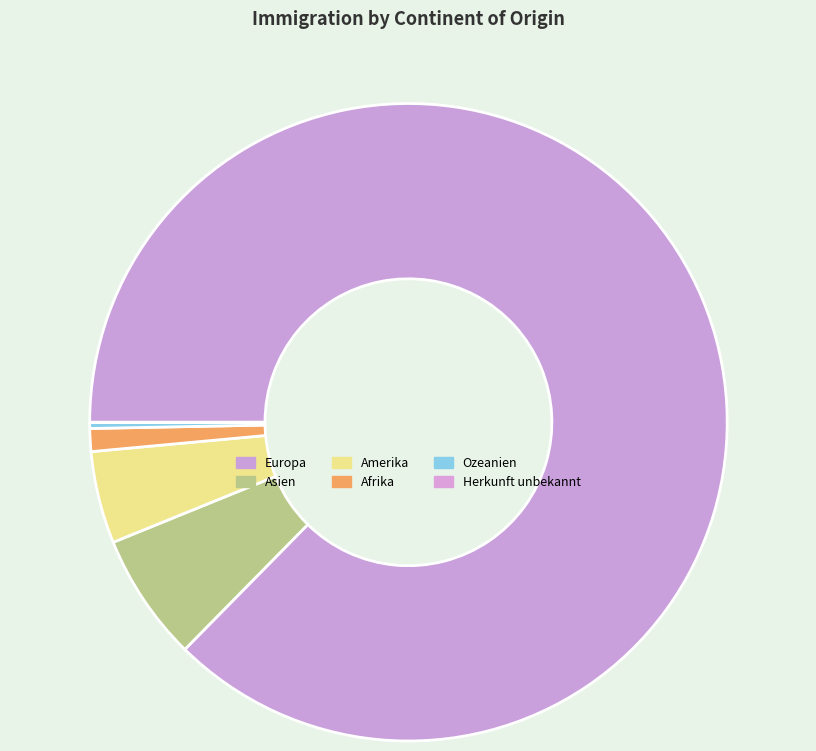

To the nearest percent, what percentage of the pie is Europa?

87%